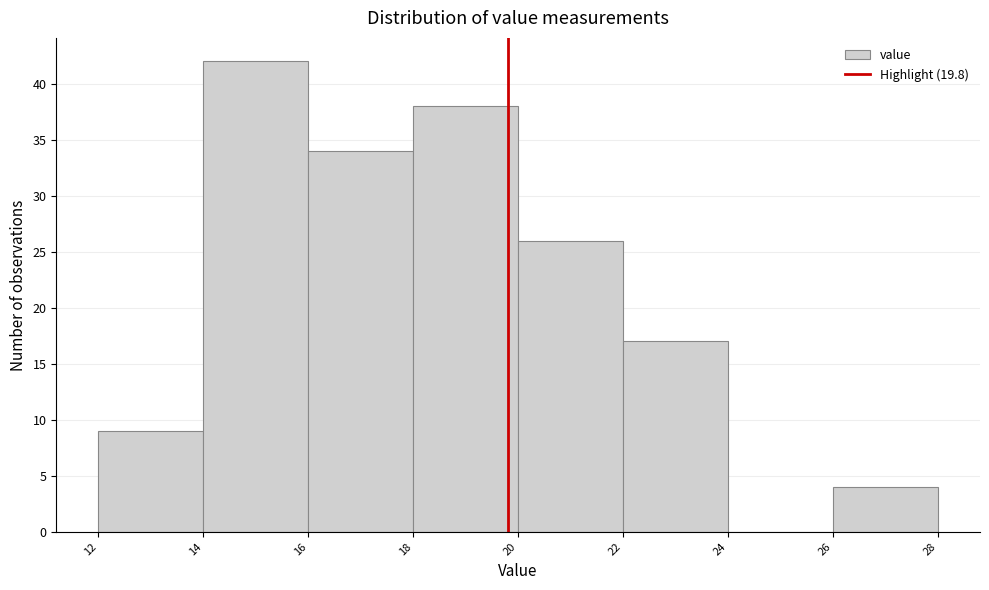

Over which range of the x-axis is the bar tallest?

14 to 16